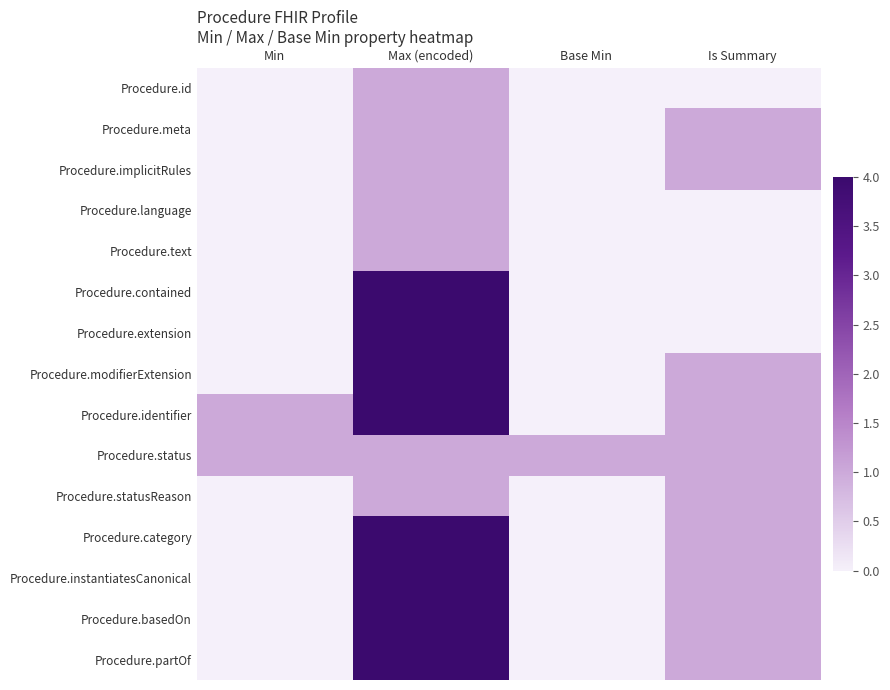

Rank the series by their maximum value, from highest to lowest.

Procedure.contained, Procedure.extension, Procedure.modifierExtension, Procedure.identifier, Procedure.category, Procedure.instantiatesCanonical, Procedure.basedOn, Procedure.partOf, Procedure.id, Procedure.meta, Procedure.implicitRules, Procedure.language, Procedure.text, Procedure.status, Procedure.statusReason